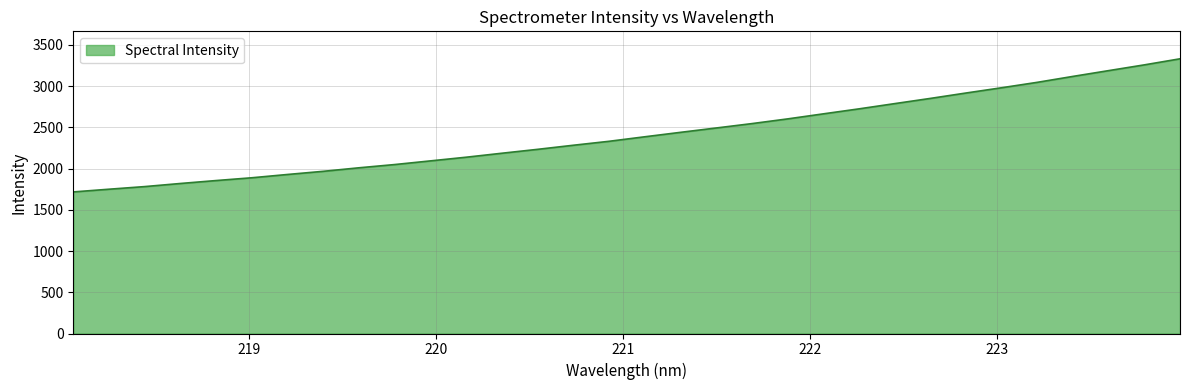

What is the difference between the maximum and minimum values?

1614.9